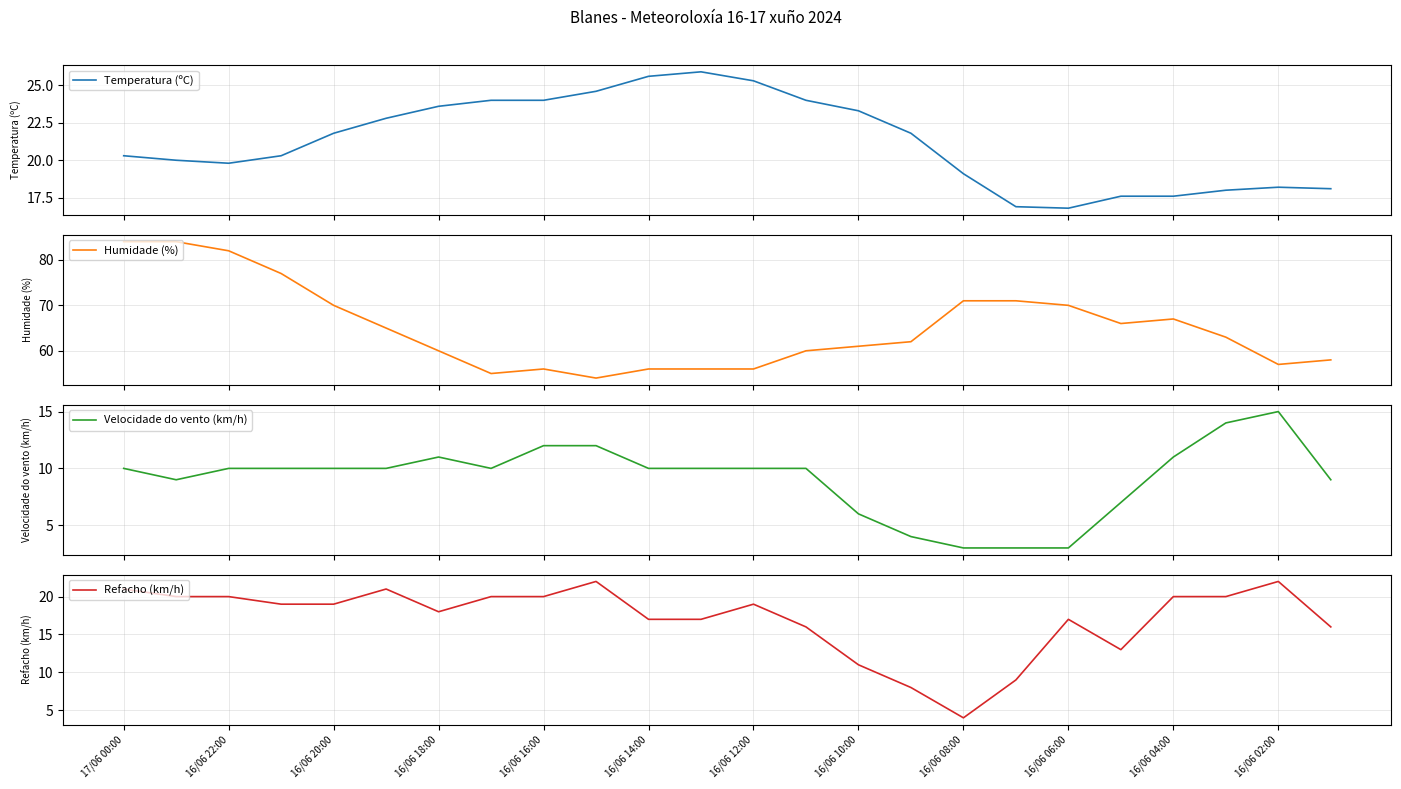

True or false: Refacho (km/h) and Temperatura (ºC) cross at least once.

True